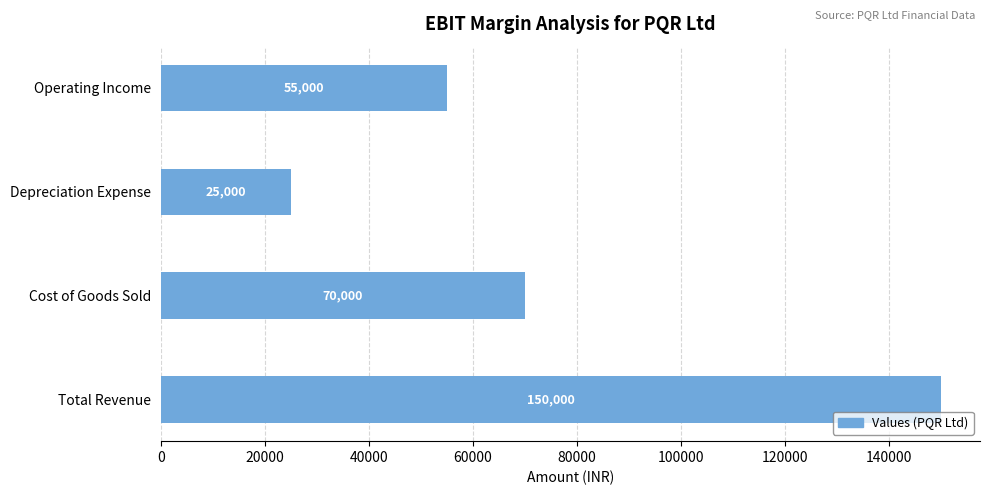

What is the average value?

75000